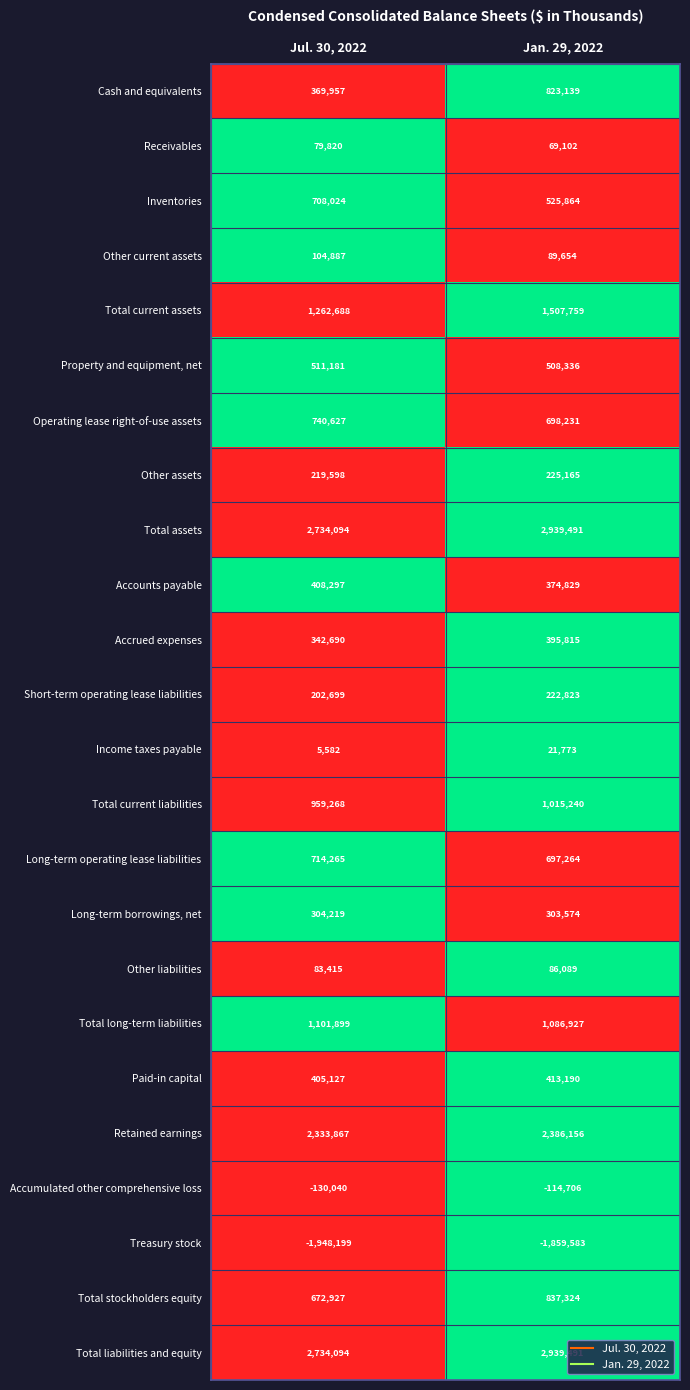

At which category is the sum across all series the highest?

Jan. 29, 2022